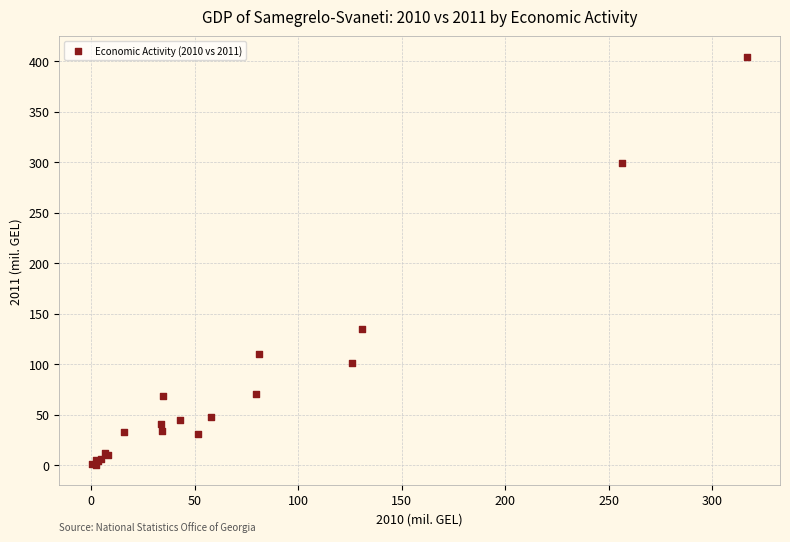

What Y value in the scatter plot is closest to 202?

135.0